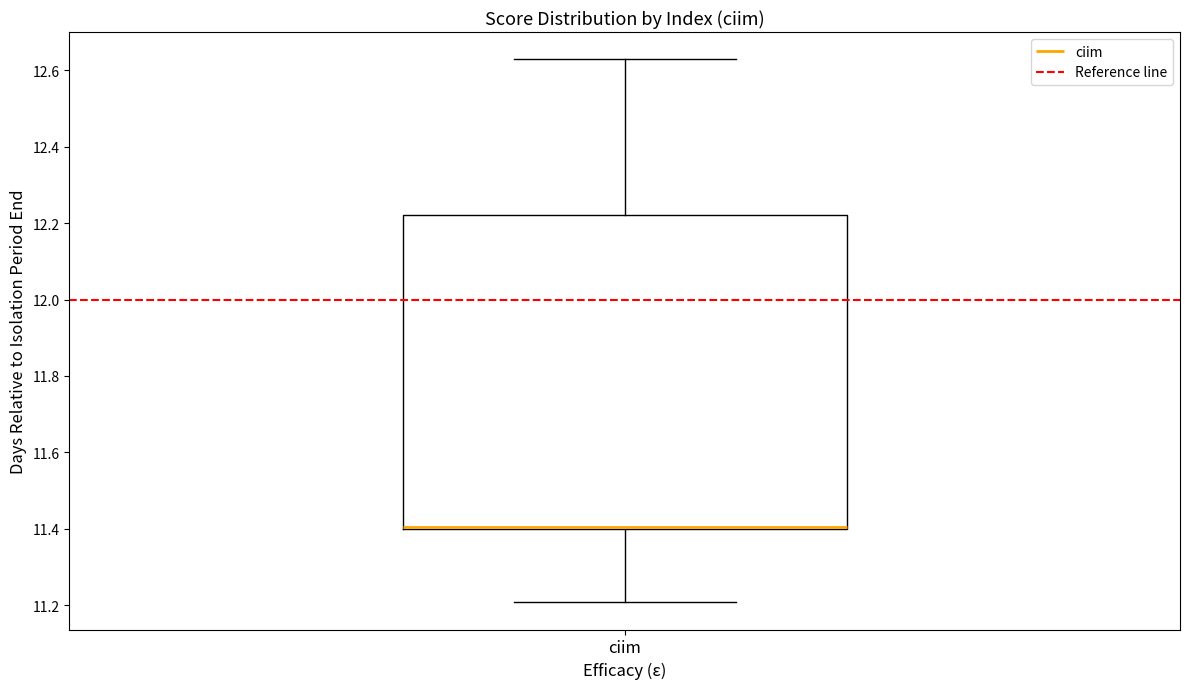

Transcribe this box plot: give where the median line is, the range the box spans, and where the two whiskers end, as read against the y-axis. The values are not printed on the chart, so give them approximately, as read against the axis.

median 11.40 (drawn on the box's lower edge), box 11.40 to 12.22, whiskers 11.20 to 12.62